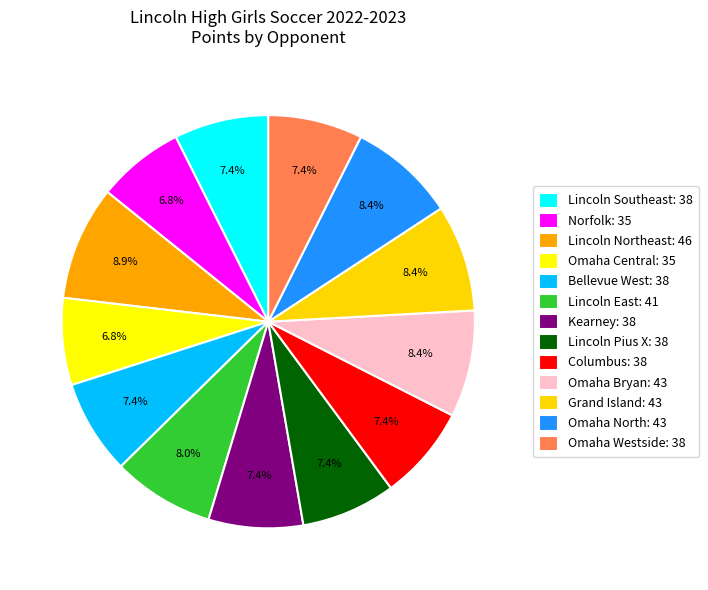

Is it true that Kearney is 1% of the pie?

False